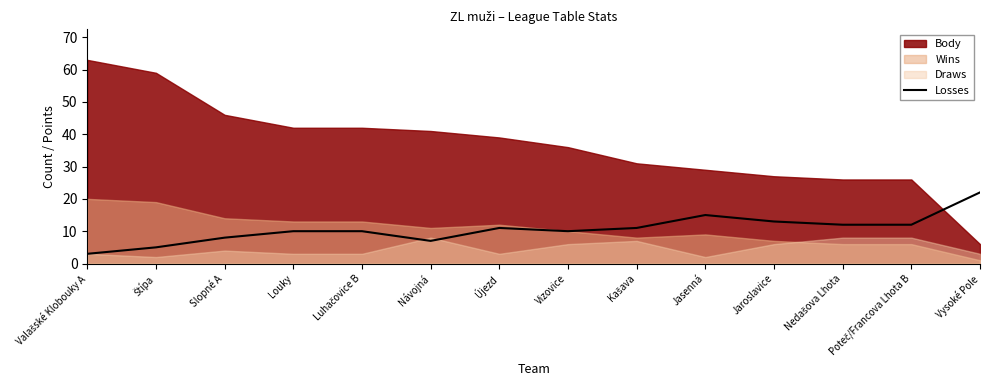

Read the Losses value at Vysoké Pole.

22